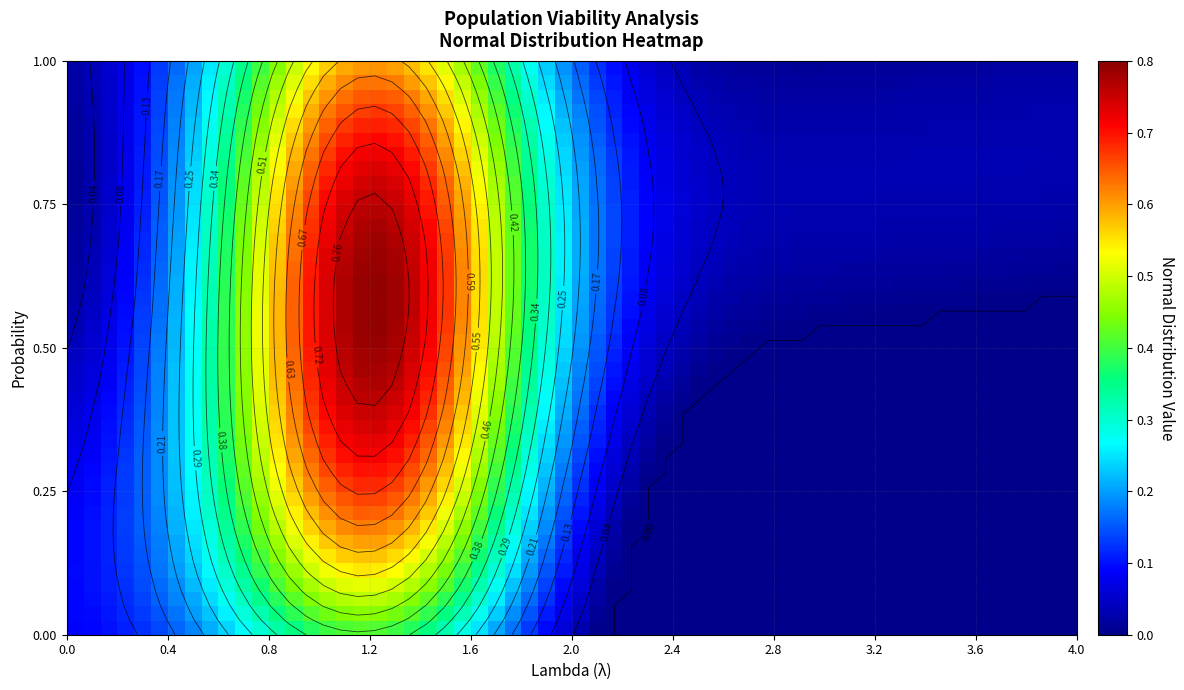

Rank the categories by value from highest to lowest.

1.2, 1.4, 1.0, 1.6, 0.8, 1.8, 0.6, 2.0, 0.4, 2.2, 0.2, 2.4, 0.0, 2.6, 2.8, 3.0, 3.2, 3.4, 3.6, 3.8, 4.0